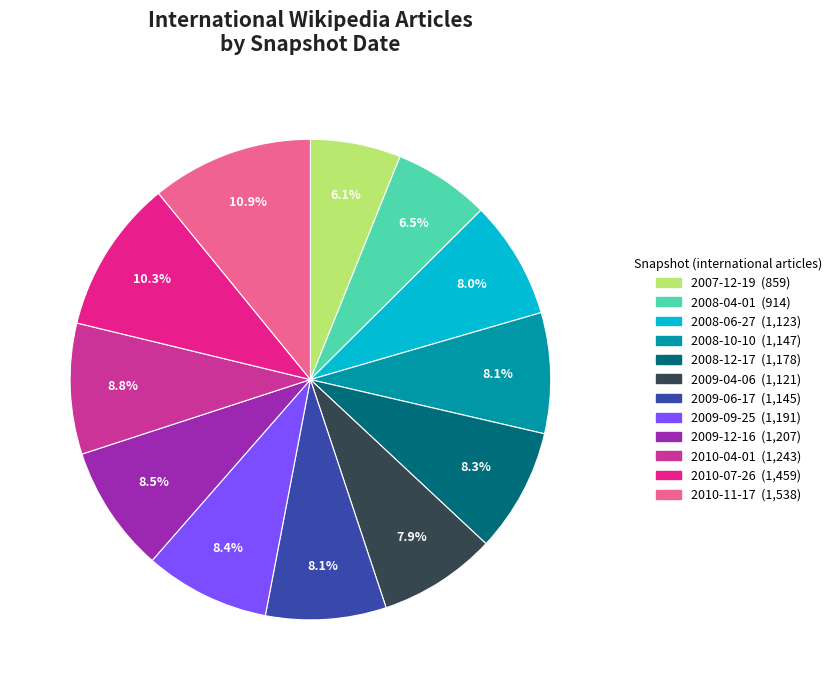

How many segments does this pie chart have?

12